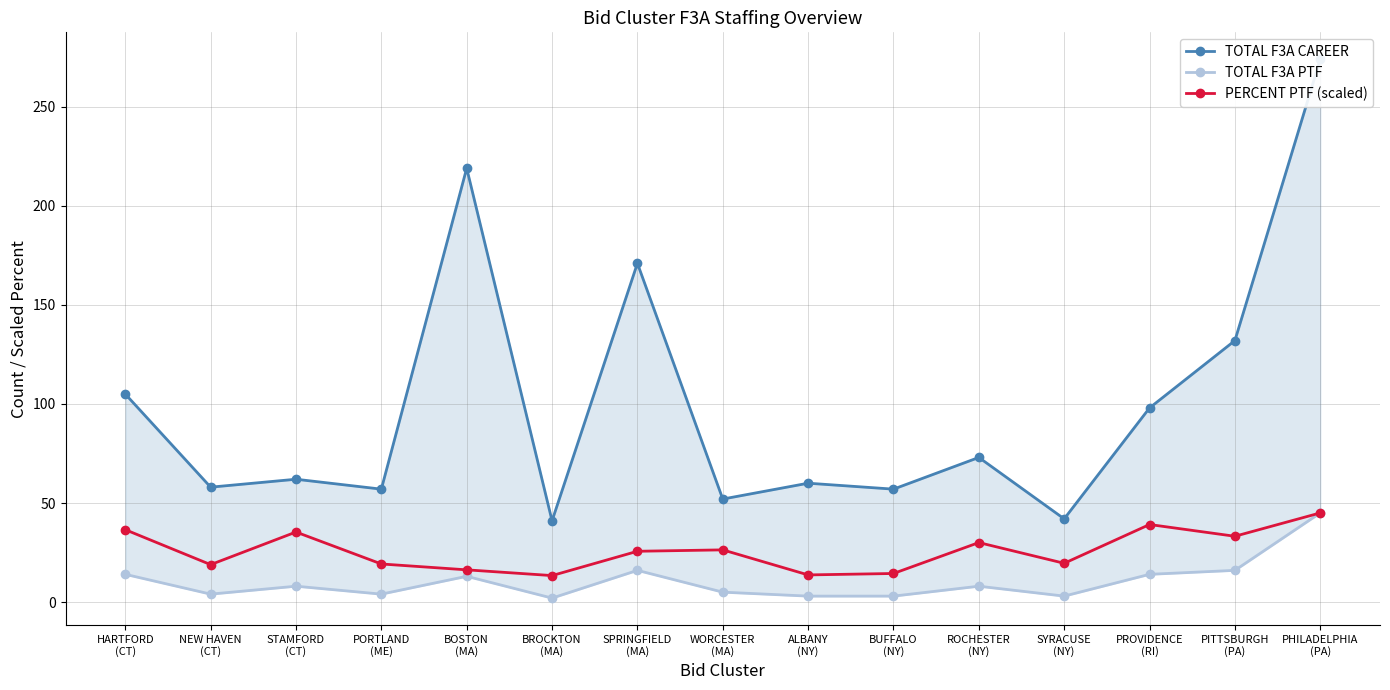

How many categories are shown in the chart?

15